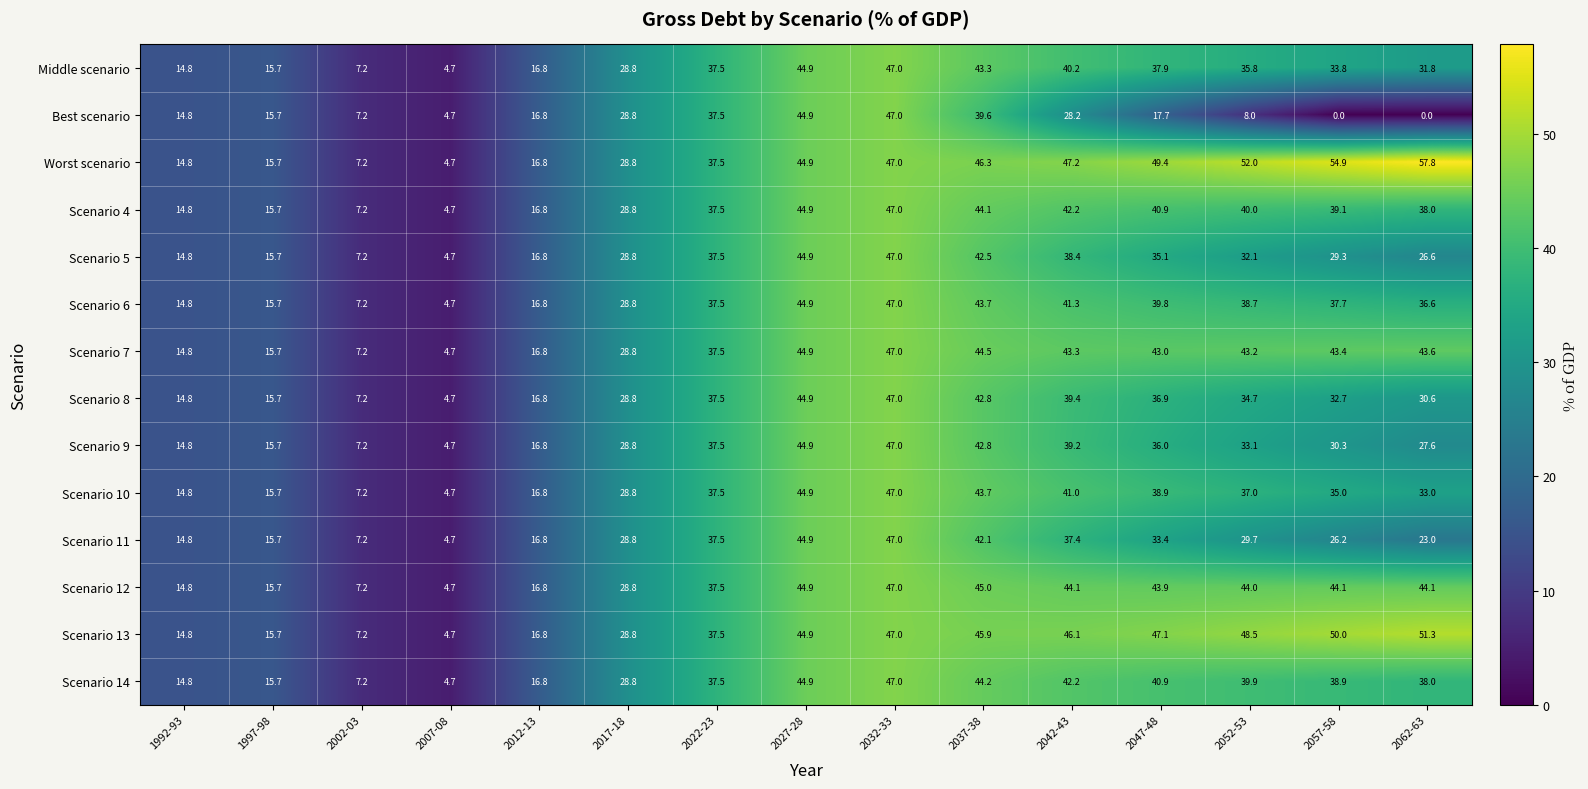

True or false: Scenario 10 has a value of 37.0 at 2052-53.

True